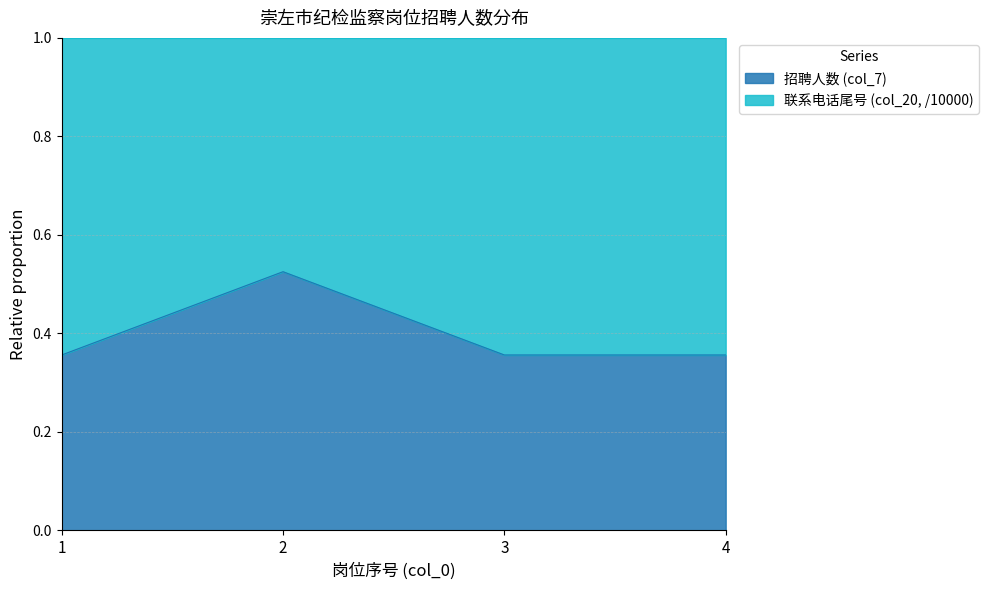

What is the difference between the maximum and second lowest values?

0.2